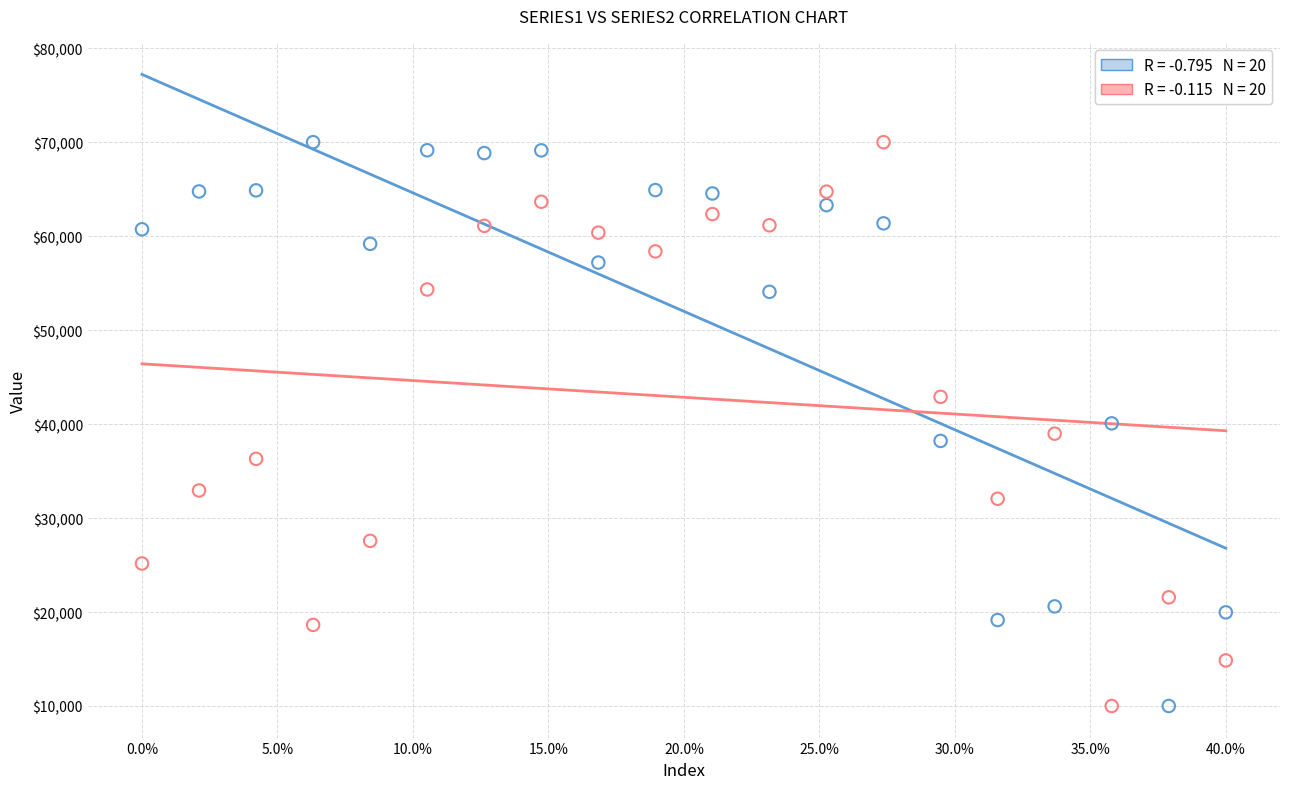

Across all data points, what is the range of Y values (max minus min)?

60000.0